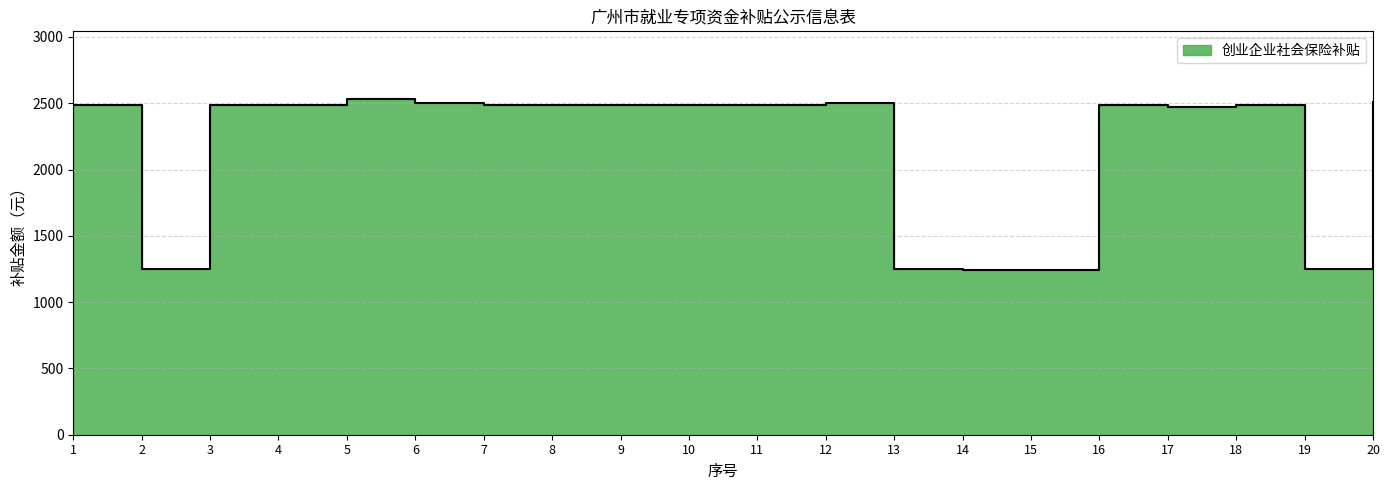

What is the maximum value shown in the chart?

2535.3